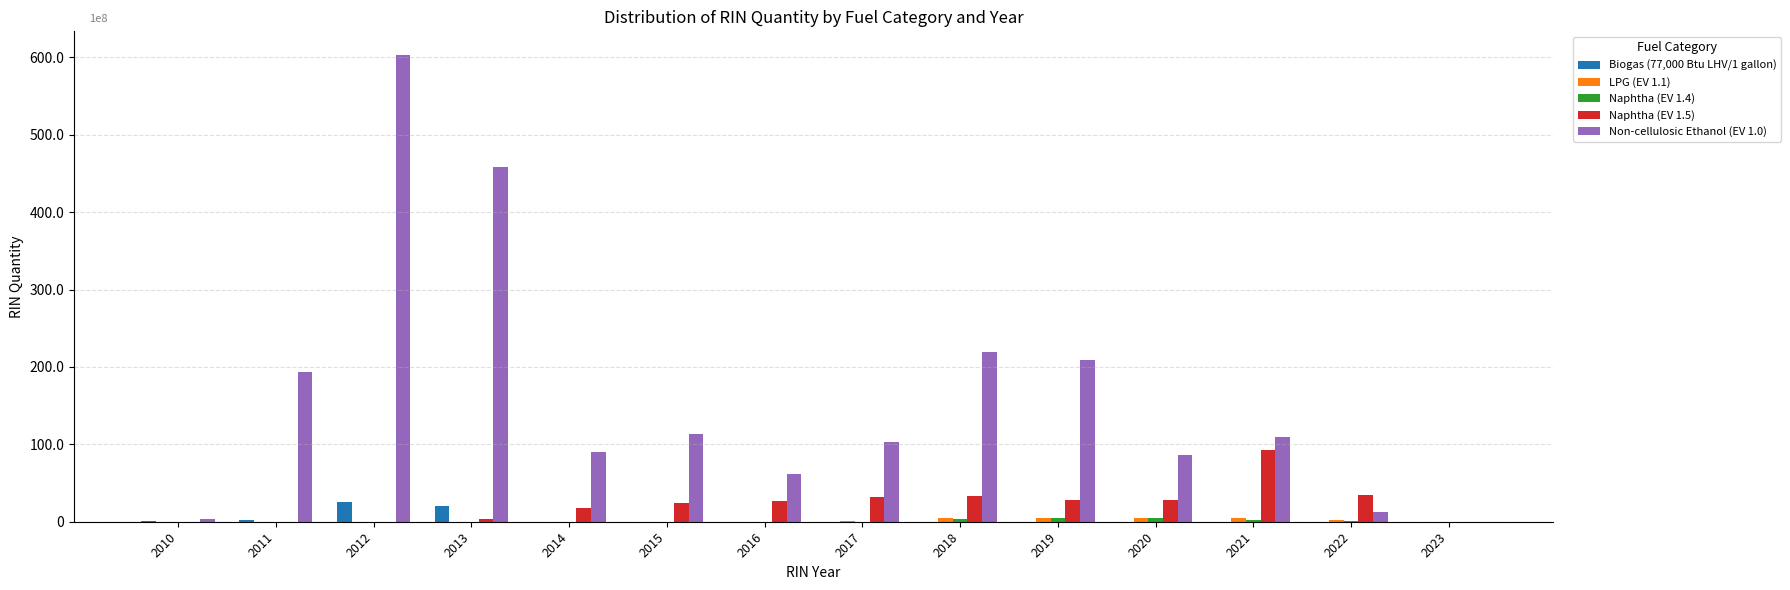

Are the bars grouped side by side (vs. stacked)?

Yes